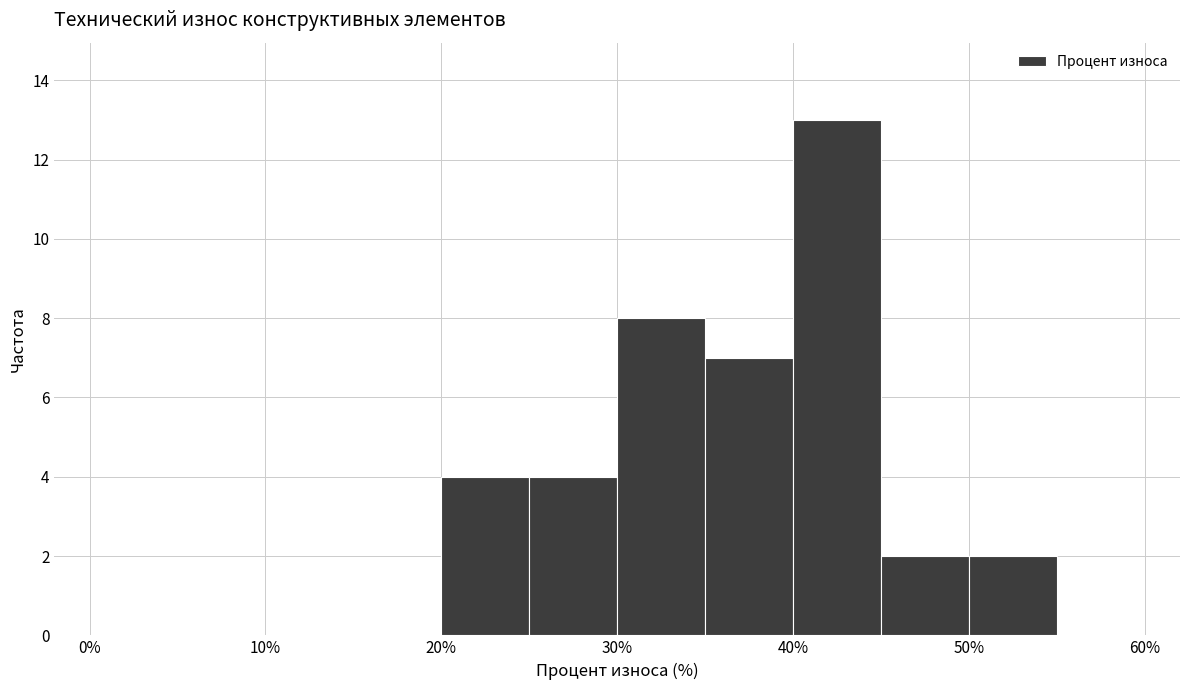

How tall is the bar that spans 50 to 55 on the x-axis? The values are not printed on the chart, so give them approximately, as read against the axis.

2